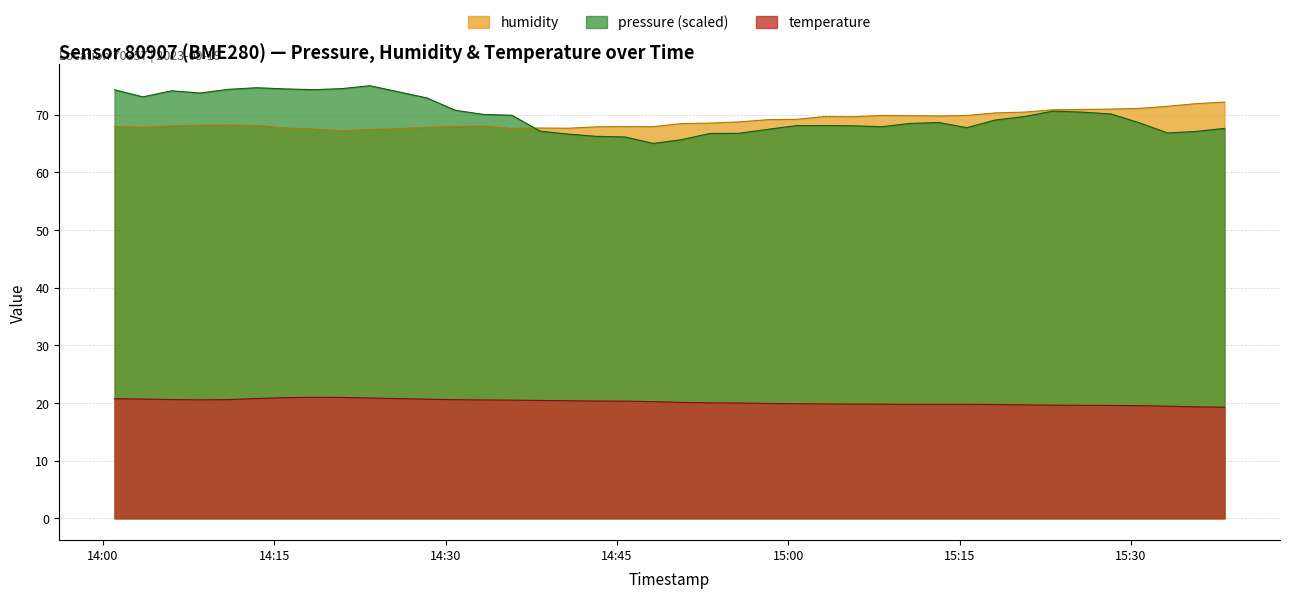

Reading left to right, list all the values displayed in this chart.

pressure: 2023-09-19T14:01:01=74.3	2023-09-19T14:03:30=73.1	2023-09-19T14:06:00=74.1	2023-09-19T14:08:29=73.7	2023-09-19T14:10:58=74.4	2023-09-19T14:13:27=74.7	2023-09-19T14:15:55=74.5	2023-09-19T14:18:24=74.3	2023-09-19T14:20:53=74.5	2023-09-19T14:23:22=75.0	2023-09-19T14:25:52=74.0	2023-09-19T14:28:22=72.9	2023-09-19T14:30:51=70.7	2023-09-19T14:33:19=70.0	2023-09-19T14:35:48=69.9	2023-09-19T14:38:16=67.1	2023-09-19T14:40:45=66.6	2023-09-19T14:43:14=66.2	2023-09-19T14:45:42=66.1	2023-09-19T14:48:11=65.0	2023-09-19T14:50:40=65.6	2023-09-19T14:53:09=66.7	2023-09-19T14:55:39=66.7	2023-09-19T14:58:13=67.4	2023-09-19T15:00:42=68.1	2023-09-19T15:03:13=68.1	2023-09-19T15:05:42=68.1	2023-09-19T15:08:12=67.9	2023-09-19T15:10:40=68.5	2023-09-19T15:13:10=68.6	2023-09-19T15:15:38=67.7	2023-09-19T15:18:07=69.0	2023-09-19T15:20:43=69.7	2023-09-19T15:23:11=70.6	2023-09-19T15:25:47=70.4	2023-09-19T15:28:16=70.1	2023-09-19T15:30:45=68.6	2023-09-19T15:33:13=66.8	2023-09-19T15:35:42=67.1	2023-09-19T15:38:12=67.6
humidity: 2023-09-19T14:01:01=67.9	2023-09-19T14:03:30=67.8	2023-09-19T14:06:00=68.0	2023-09-19T14:08:29=68.2	2023-09-19T14:10:58=68.2	2023-09-19T14:13:27=68.1	2023-09-19T14:15:55=67.7	2023-09-19T14:18:24=67.5	2023-09-19T14:20:53=67.2	2023-09-19T14:23:22=67.4	2023-09-19T14:25:52=67.5	2023-09-19T14:28:22=67.8	2023-09-19T14:30:51=68.0	2023-09-19T14:33:19=68.0	2023-09-19T14:35:48=67.6	2023-09-19T14:38:16=67.7	2023-09-19T14:40:45=67.6	2023-09-19T14:43:14=67.9	2023-09-19T14:45:42=67.9	2023-09-19T14:48:11=67.9	2023-09-19T14:50:40=68.4	2023-09-19T14:53:09=68.5	2023-09-19T14:55:39=68.7	2023-09-19T14:58:13=69.1	2023-09-19T15:00:42=69.2	2023-09-19T15:03:13=69.7	2023-09-19T15:05:42=69.6	2023-09-19T15:08:12=69.8	2023-09-19T15:10:40=69.8	2023-09-19T15:13:10=69.8	2023-09-19T15:15:38=69.8	2023-09-19T15:18:07=70.3	2023-09-19T15:20:43=70.4	2023-09-19T15:23:11=70.8	2023-09-19T15:25:47=70.9	2023-09-19T15:28:16=71.0	2023-09-19T15:30:45=71.1	2023-09-19T15:33:13=71.4	2023-09-19T15:35:42=71.9	2023-09-19T15:38:12=72.2
temperature: 2023-09-19T14:01:01=20.7	2023-09-19T14:03:30=20.7	2023-09-19T14:06:00=20.6	2023-09-19T14:08:29=20.5	2023-09-19T14:10:58=20.6	2023-09-19T14:13:27=20.8	2023-09-19T14:15:55=20.9	2023-09-19T14:18:24=21.0	2023-09-19T14:20:53=21.0	2023-09-19T14:23:22=20.9	2023-09-19T14:25:52=20.8	2023-09-19T14:28:22=20.6	2023-09-19T14:30:51=20.6	2023-09-19T14:33:19=20.5	2023-09-19T14:35:48=20.5	2023-09-19T14:38:16=20.4	2023-09-19T14:40:45=20.4	2023-09-19T14:43:14=20.3	2023-09-19T14:45:42=20.3	2023-09-19T14:48:11=20.2	2023-09-19T14:50:40=20.1	2023-09-19T14:53:09=20.0	2023-09-19T14:55:39=20.0	2023-09-19T14:58:13=19.9	2023-09-19T15:00:42=19.9	2023-09-19T15:03:13=19.8	2023-09-19T15:05:42=19.8	2023-09-19T15:08:12=19.8	2023-09-19T15:10:40=19.8	2023-09-19T15:13:10=19.8	2023-09-19T15:15:38=19.8	2023-09-19T15:18:07=19.7	2023-09-19T15:20:43=19.7	2023-09-19T15:23:11=19.6	2023-09-19T15:25:47=19.6	2023-09-19T15:28:16=19.6	2023-09-19T15:30:45=19.5	2023-09-19T15:33:13=19.4	2023-09-19T15:35:42=19.3	2023-09-19T15:38:12=19.3